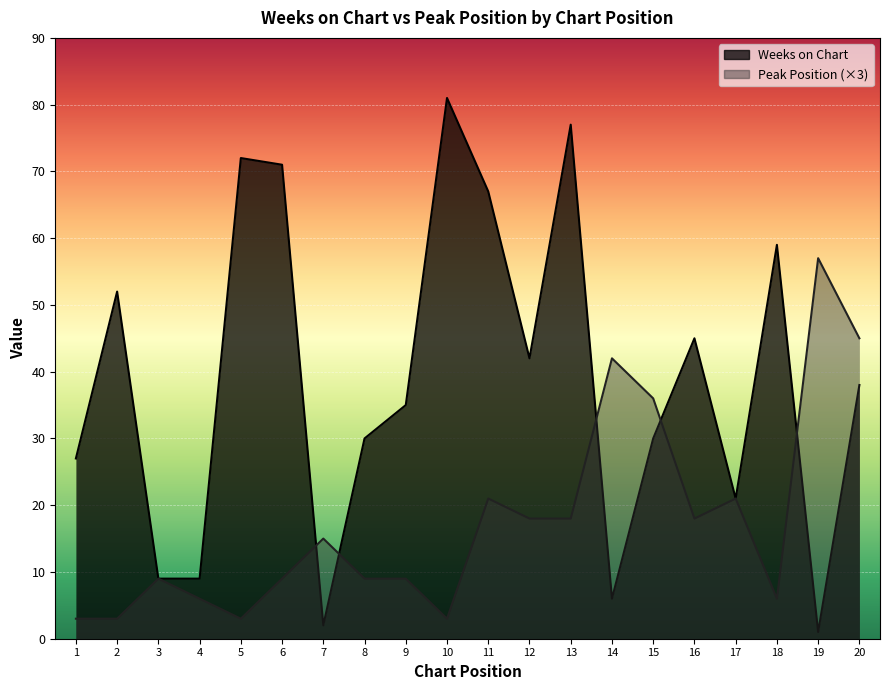

What is the value of the Peak Position point at the 6th from the left?

9